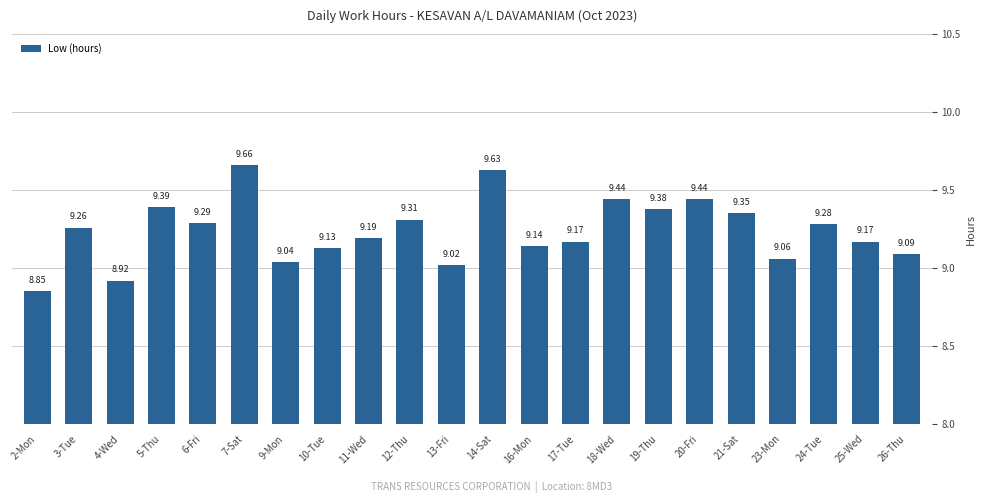

Where does the data first go above 9?

3-Tue